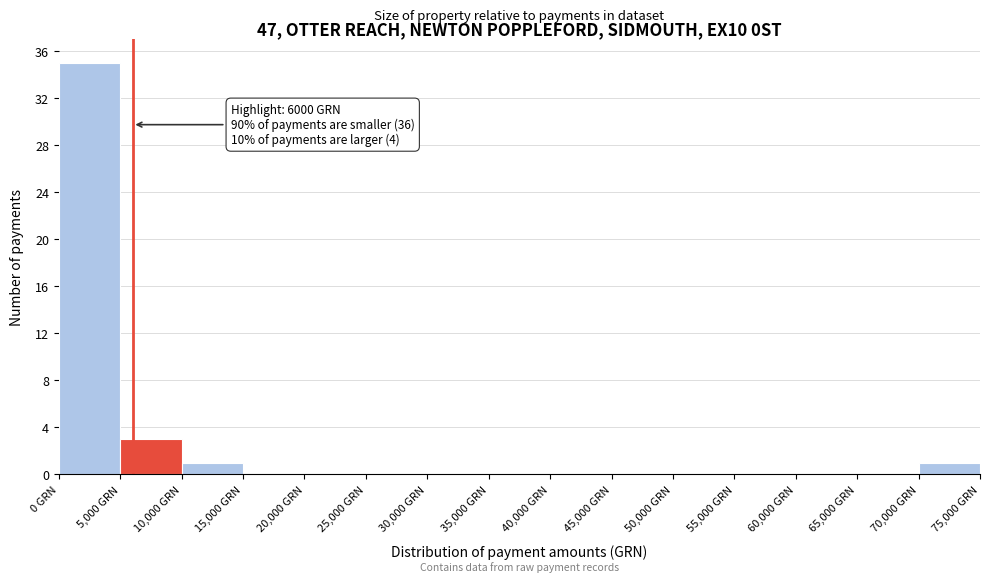

Over which range of the x-axis is the bar tallest?

0 to 5000